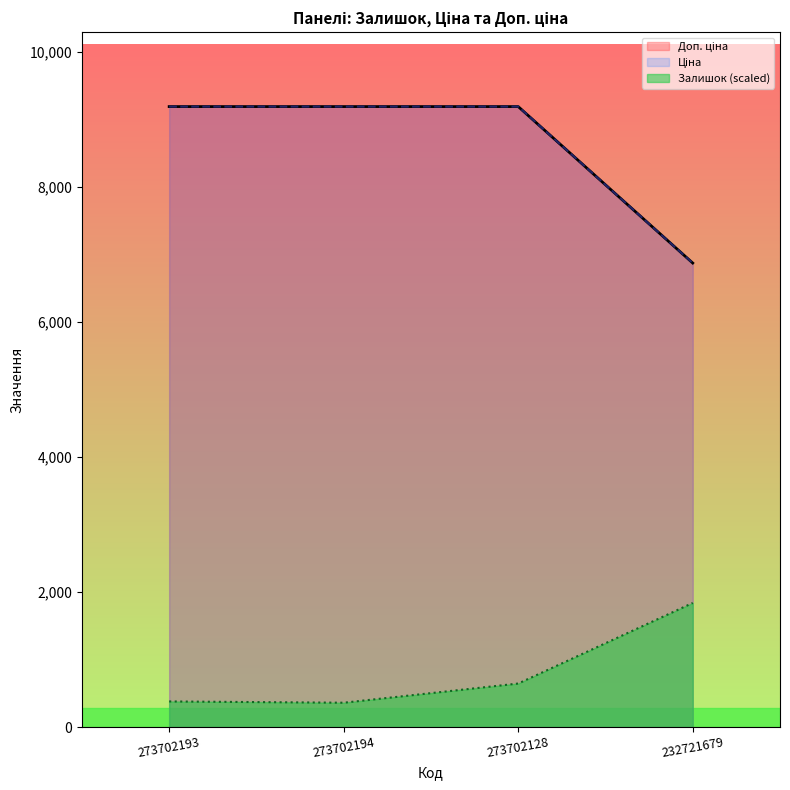

At which category is the sum across all series the highest?

273702128